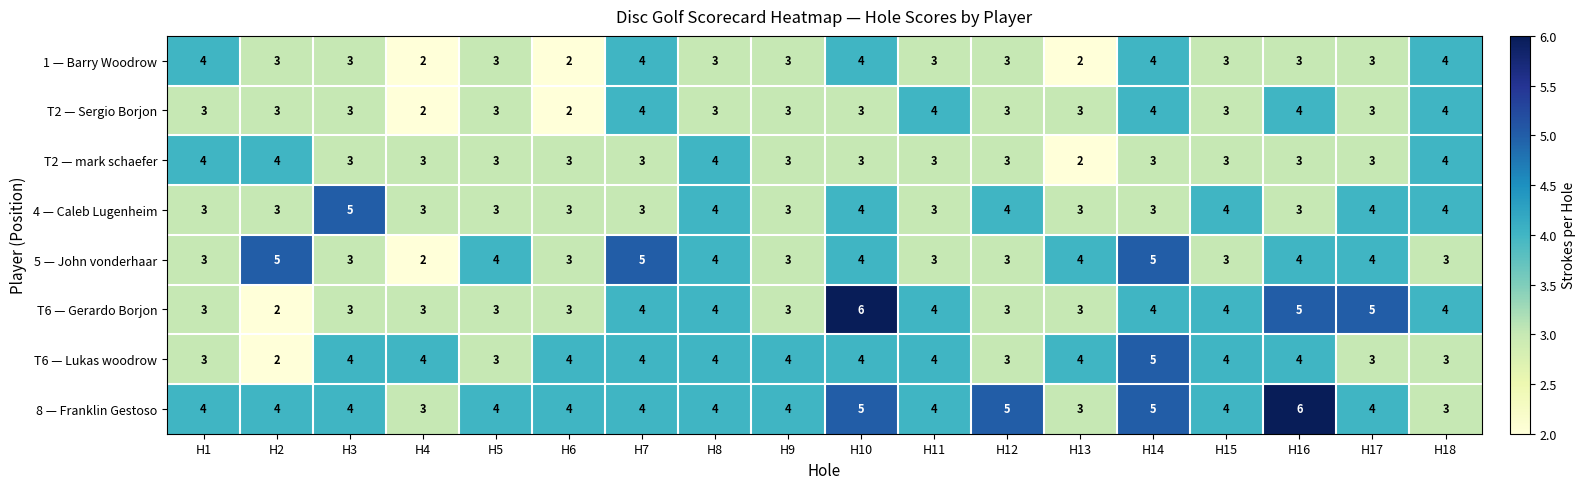

Count the 4 — Caleb Lugenheim values in the range 3 to 4.

17